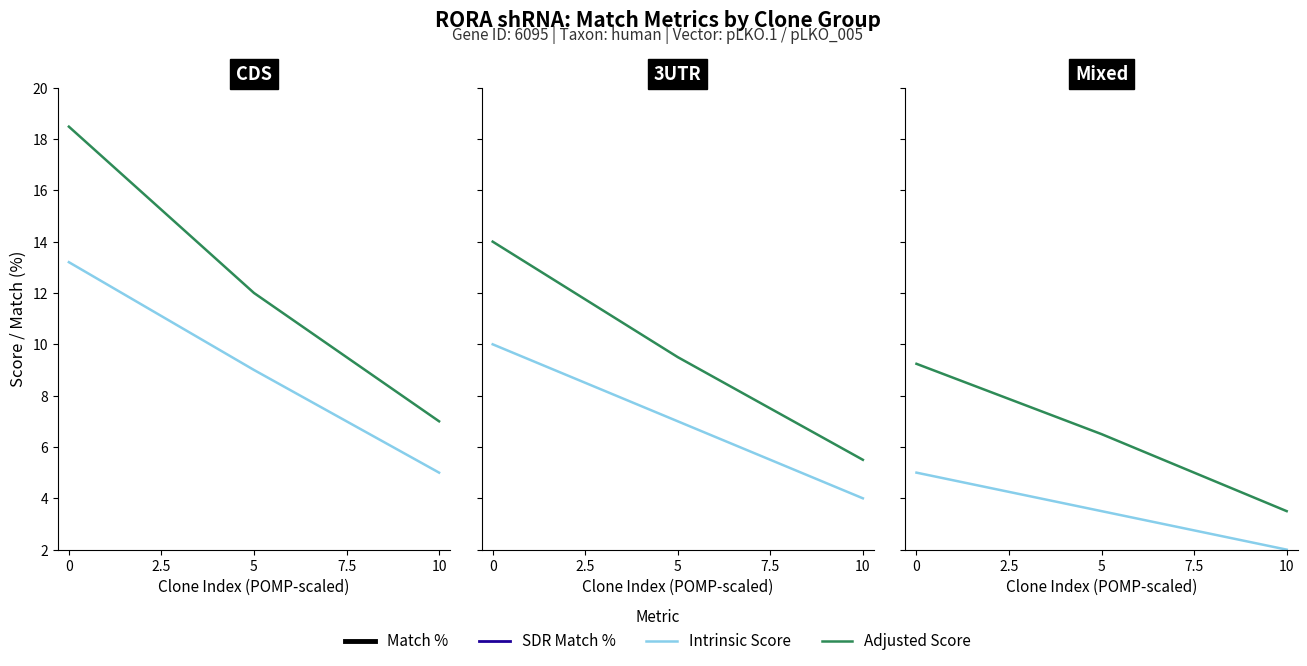

How many values in the Match % series exceed 83?

1